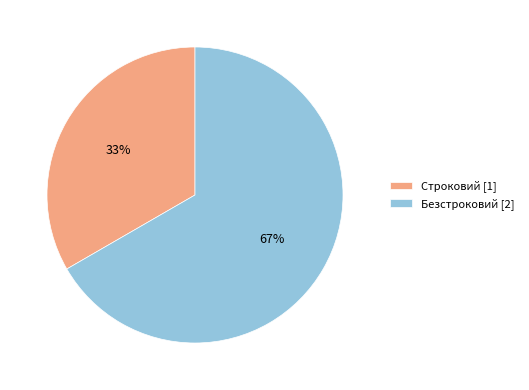

Is Строковий the majority of the pie?

No